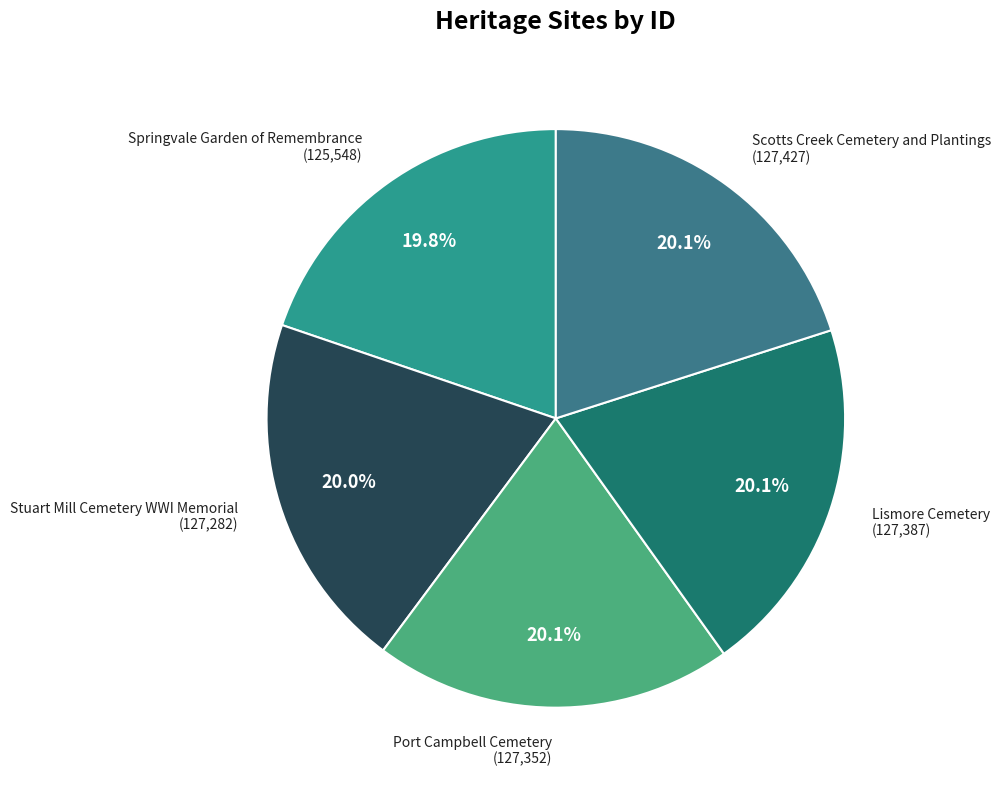

How many segments does this pie chart have?

5